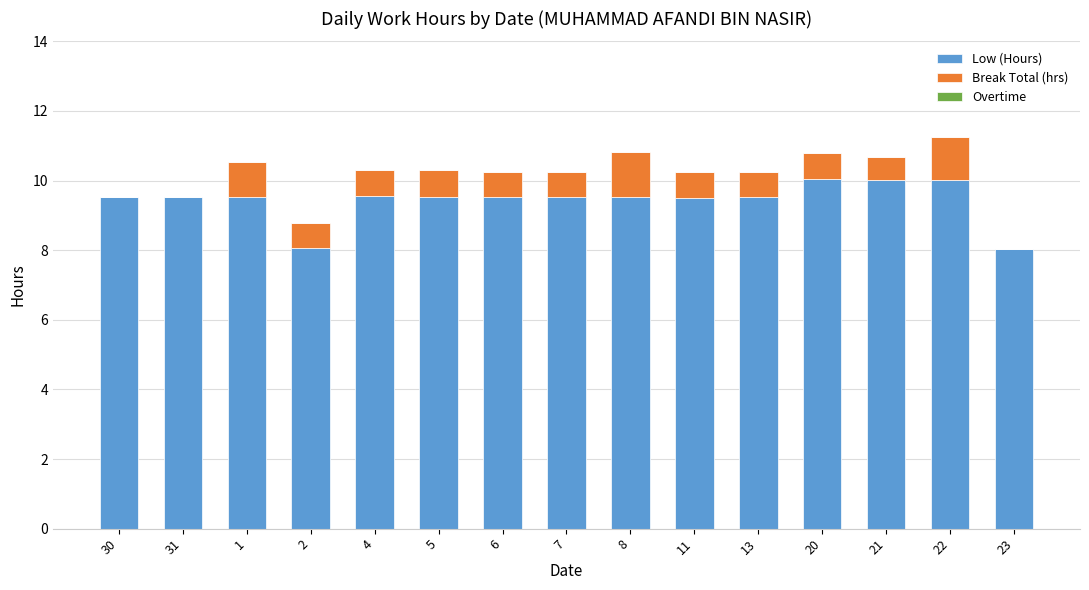

What is the sum of the Low (Hours) values at 1 and 21?

19.6